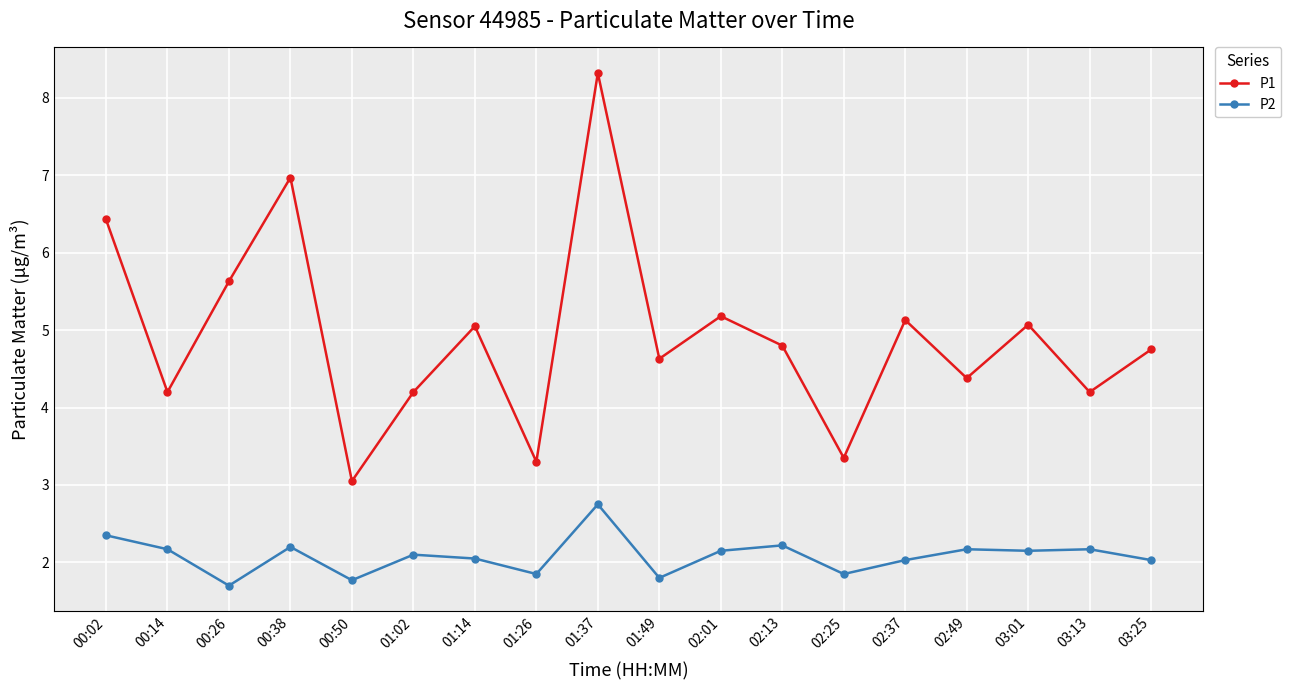

What is the label of the 10th point from the right?

01:37